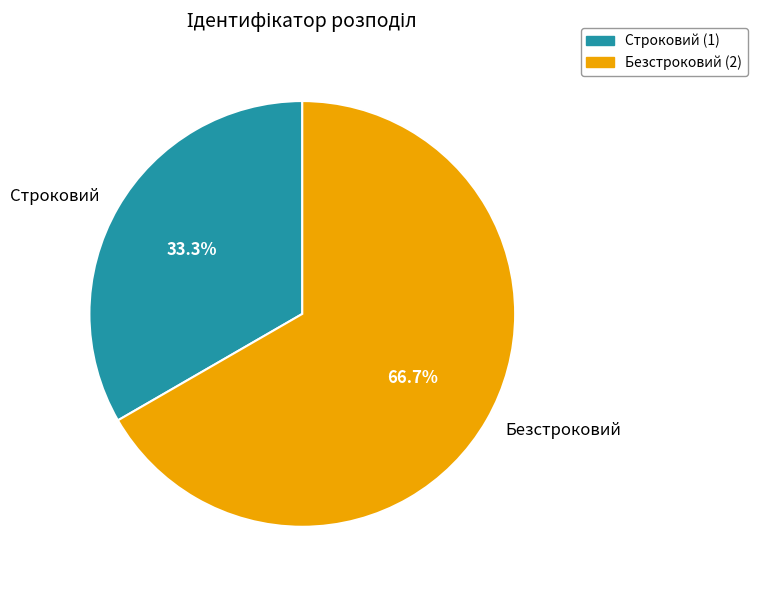

What percentage is the Безстроковий slice, to the nearest percent?

67%